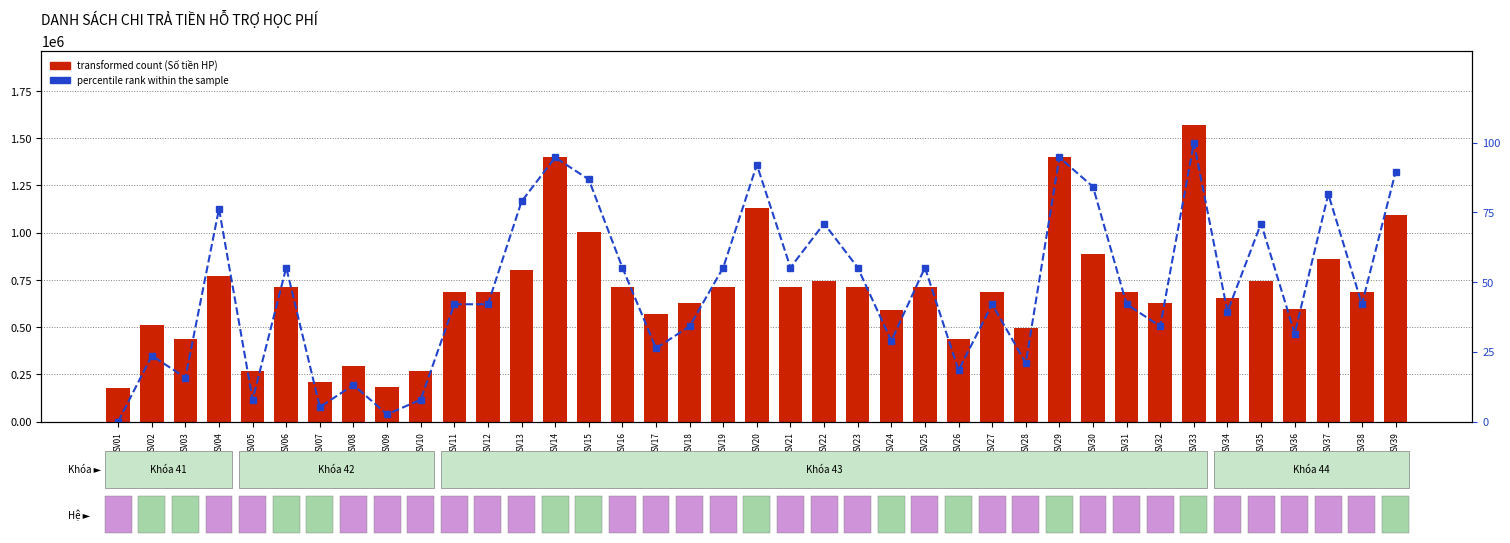

The value of percentile rank within the sample at SV11 is 42.1. True or false?

True